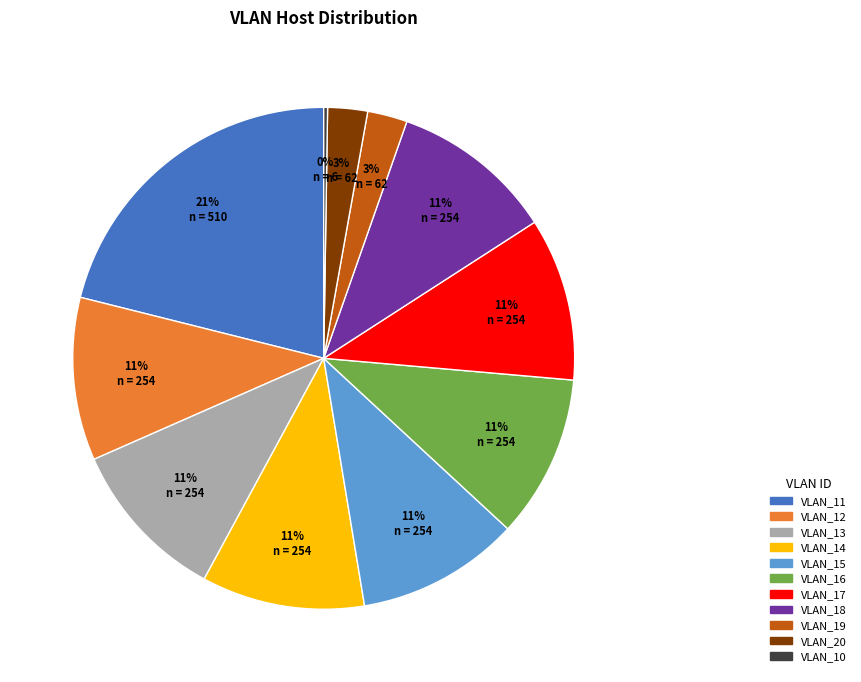

To the nearest percent, what portion does VLAN_13 represent?

11%